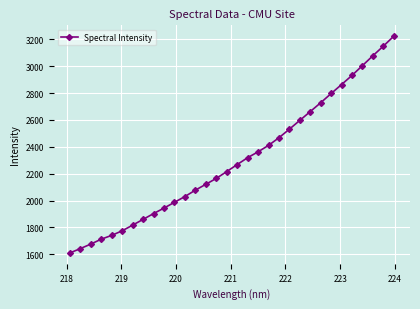

What is the average value?

2302.1